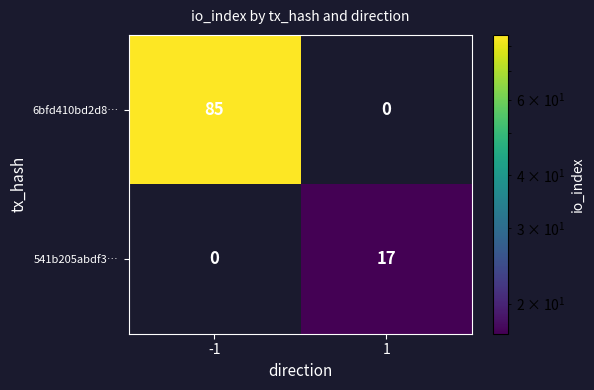

What is the difference between the maximum and minimum values in the 541b205abdf3… series?

17